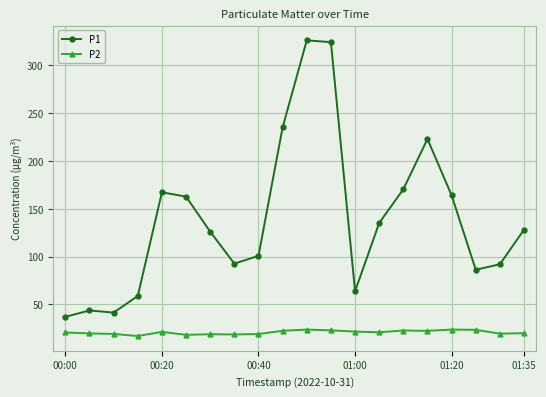

What is the minimum value for P1?

37.1